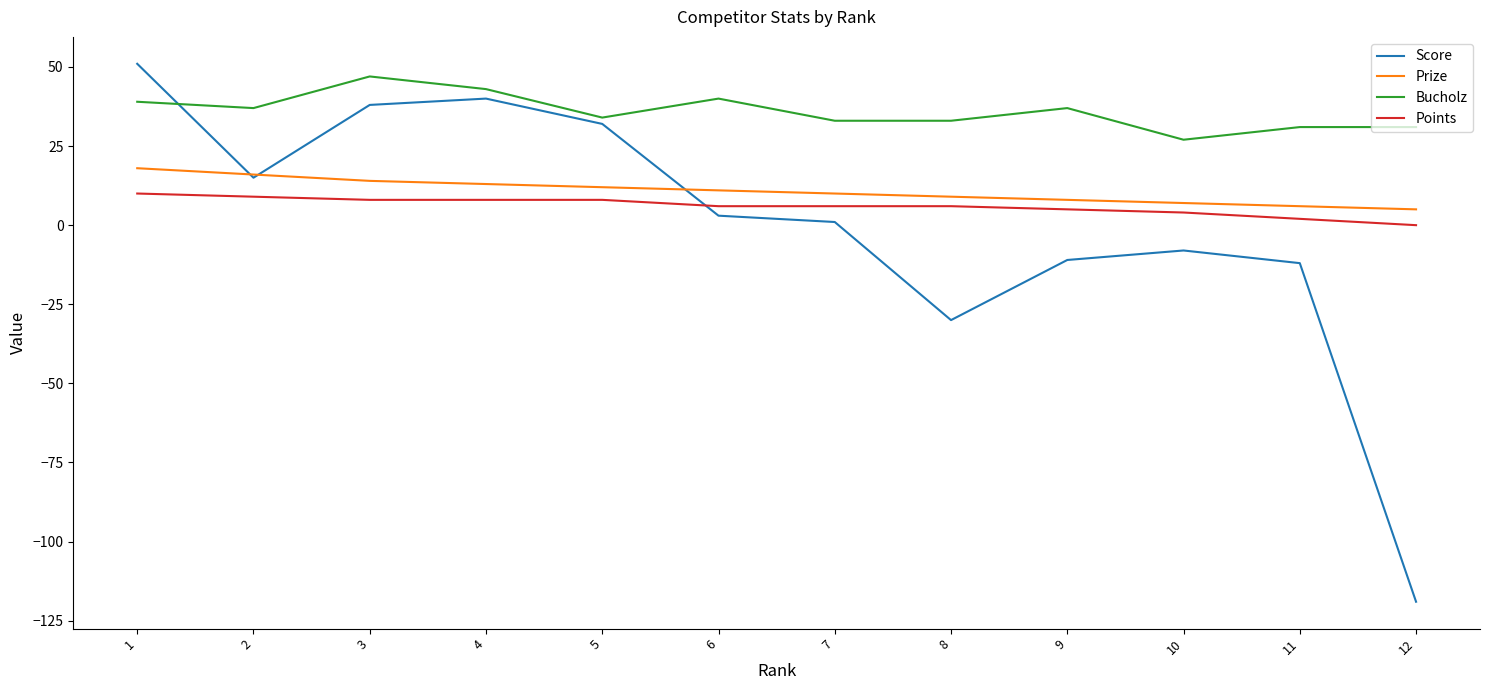

What is the smallest value displayed?

-119